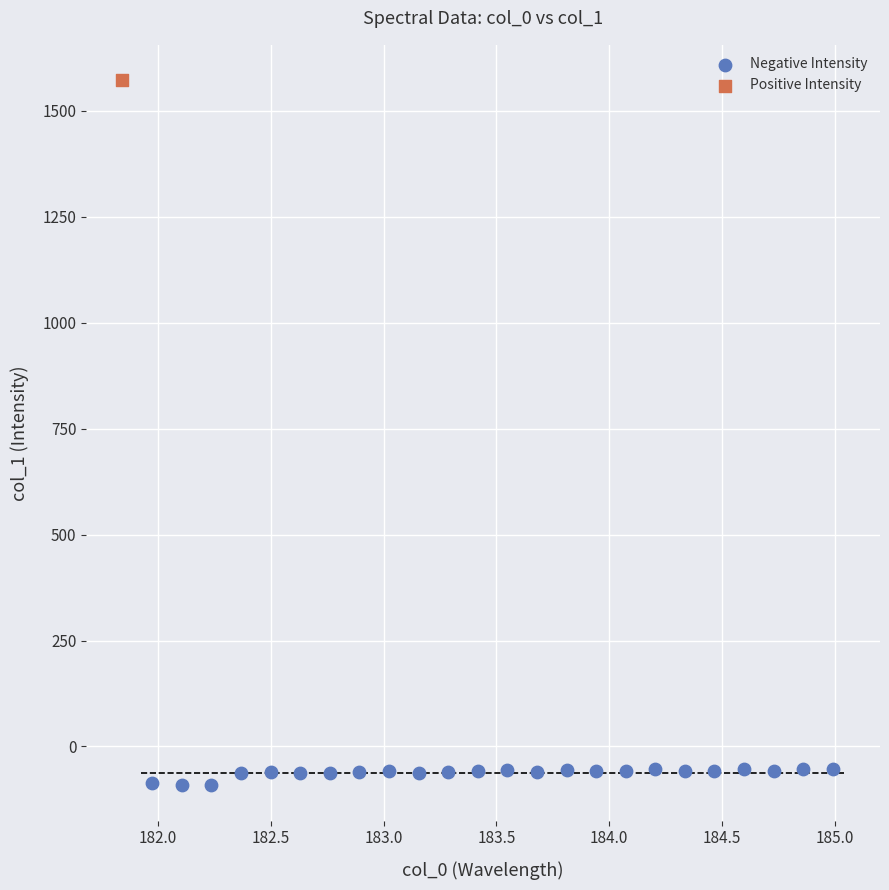

What are all the series names shown in the legend?

Negative Intensity, Positive Intensity